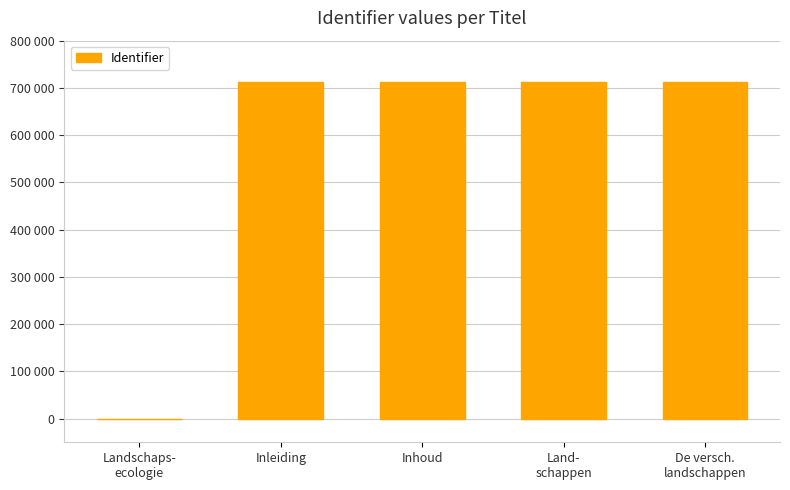

What is the maximum value shown in the chart?

712818